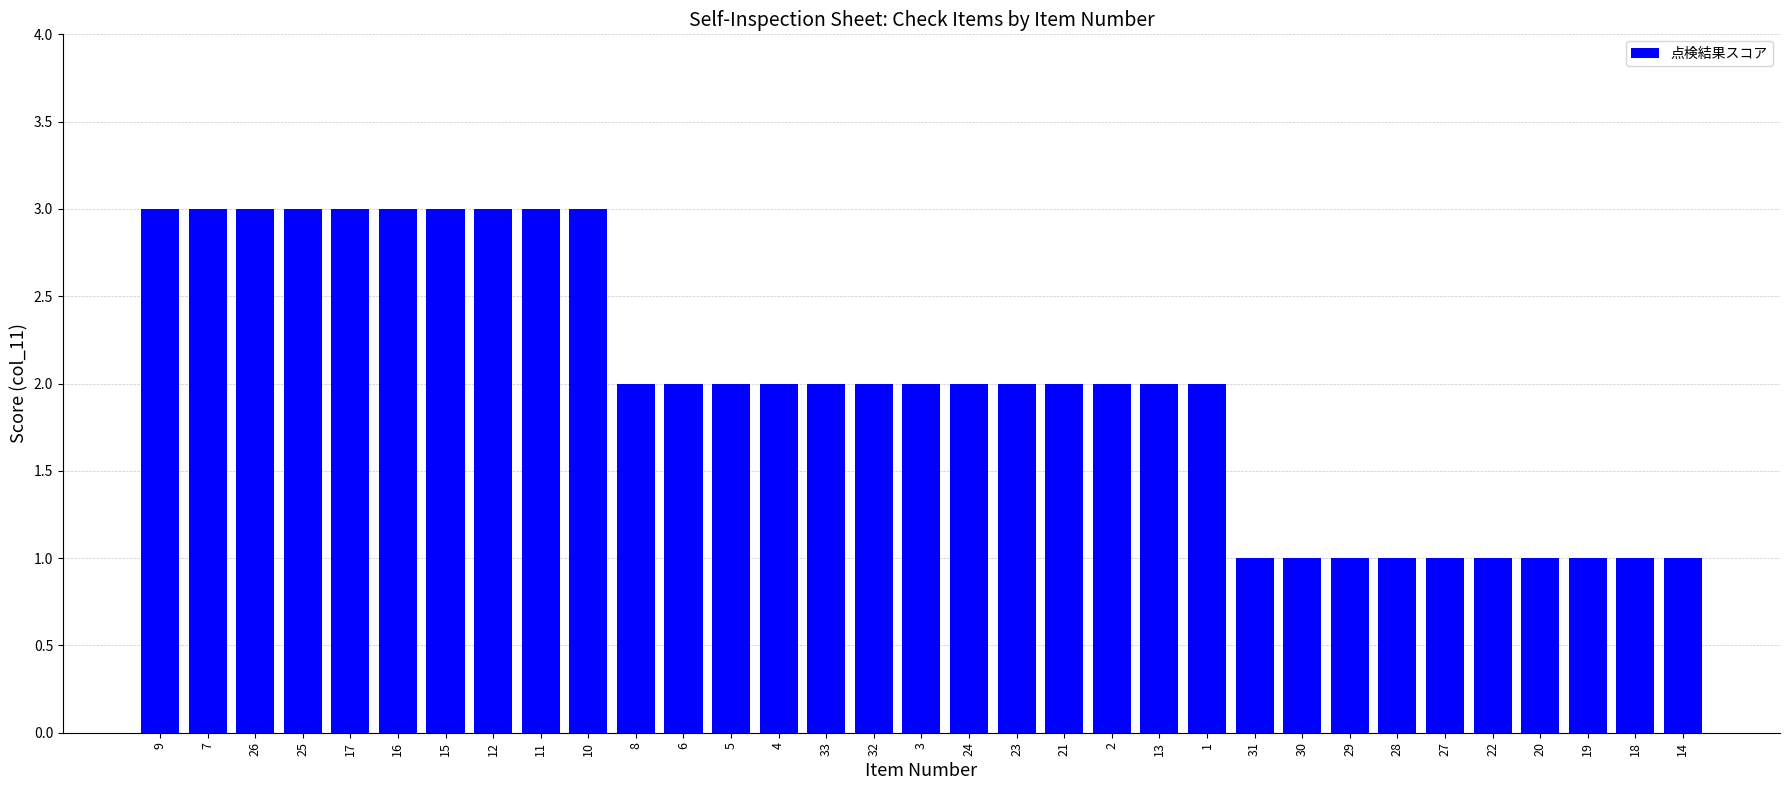

What is the minimum value shown in the chart?

1